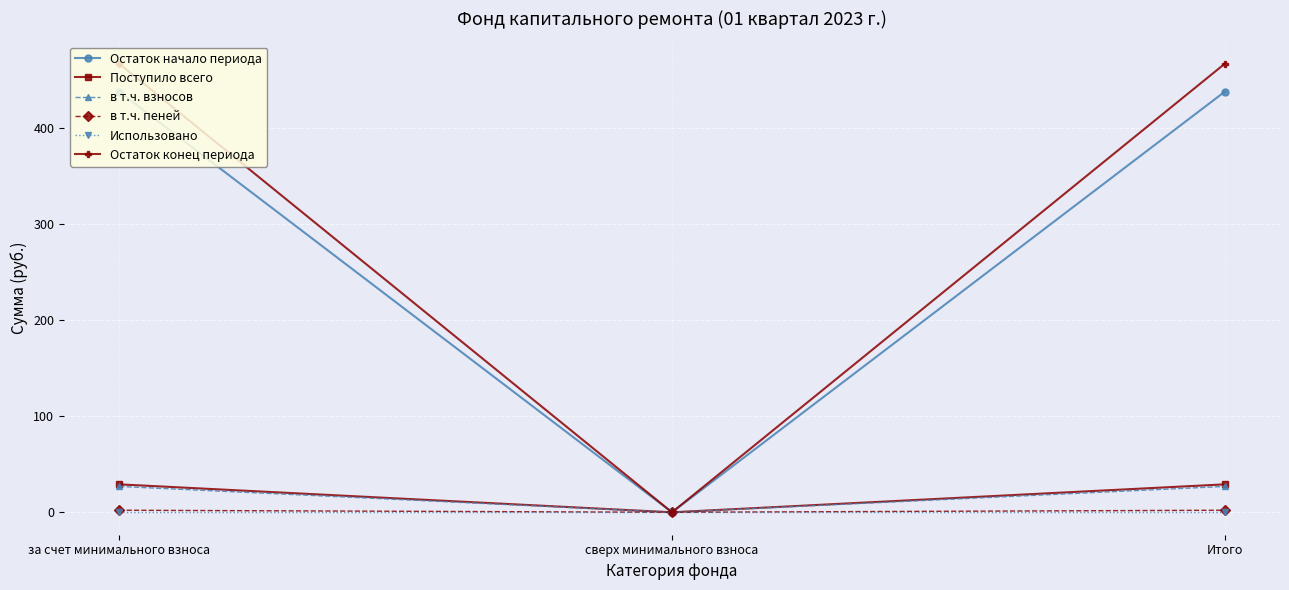

The value of Остаток конец периода at Итого is 699.1. True or false?

False